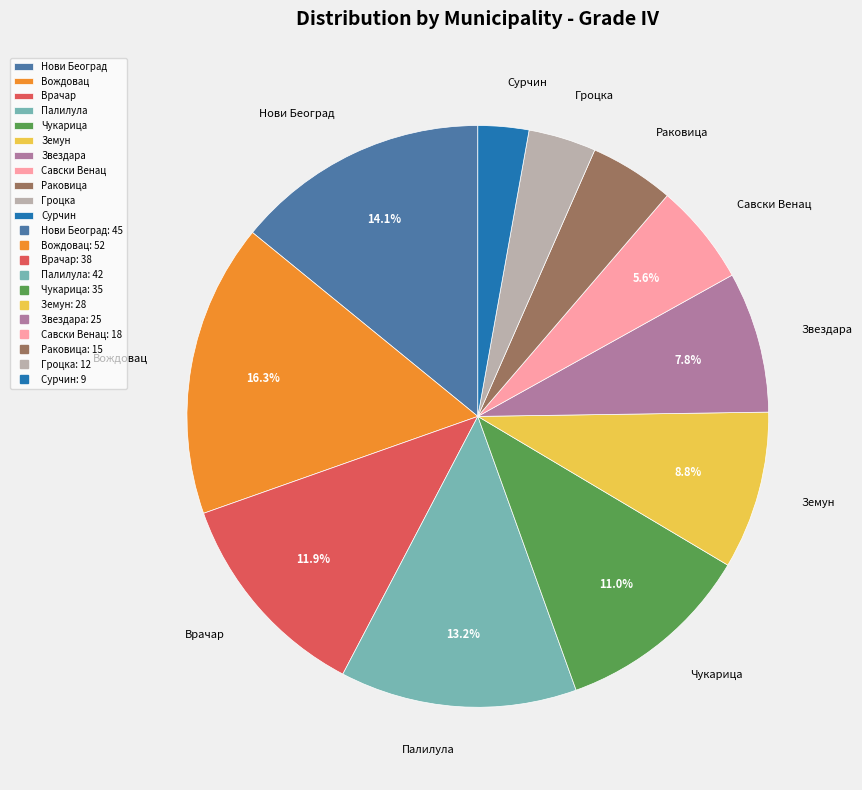

Rank the categories by value from lowest to highest.

Сурчин, Гроцка, Раковица, Савски Венац, Звездара, Земун, Чукарица, Врачар, Палилула, Нови Београд, Вождовац